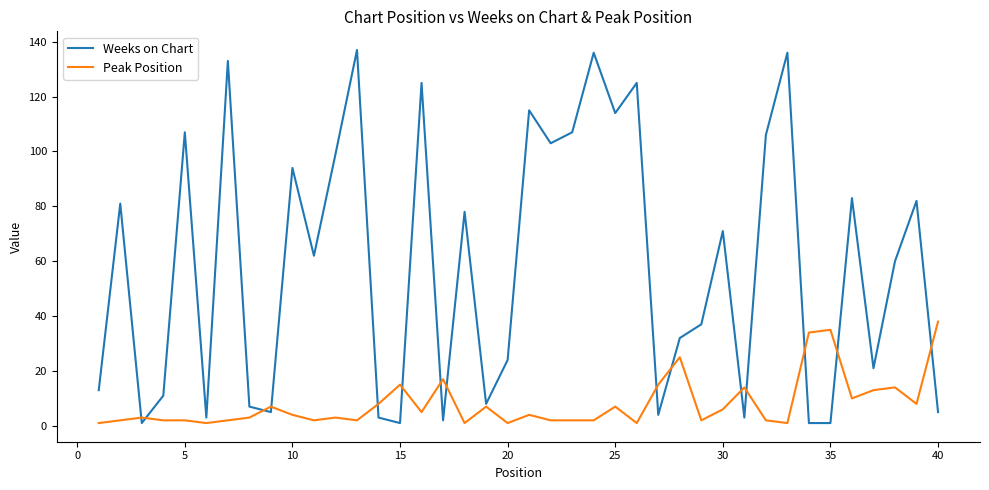

Rank the series by their average value, from lowest to highest.

Peak Position, Weeks on Chart